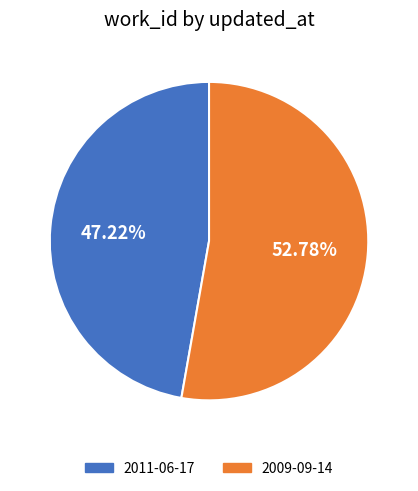

Rank the categories by value from highest to lowest.

2009-09-14, 2011-06-17